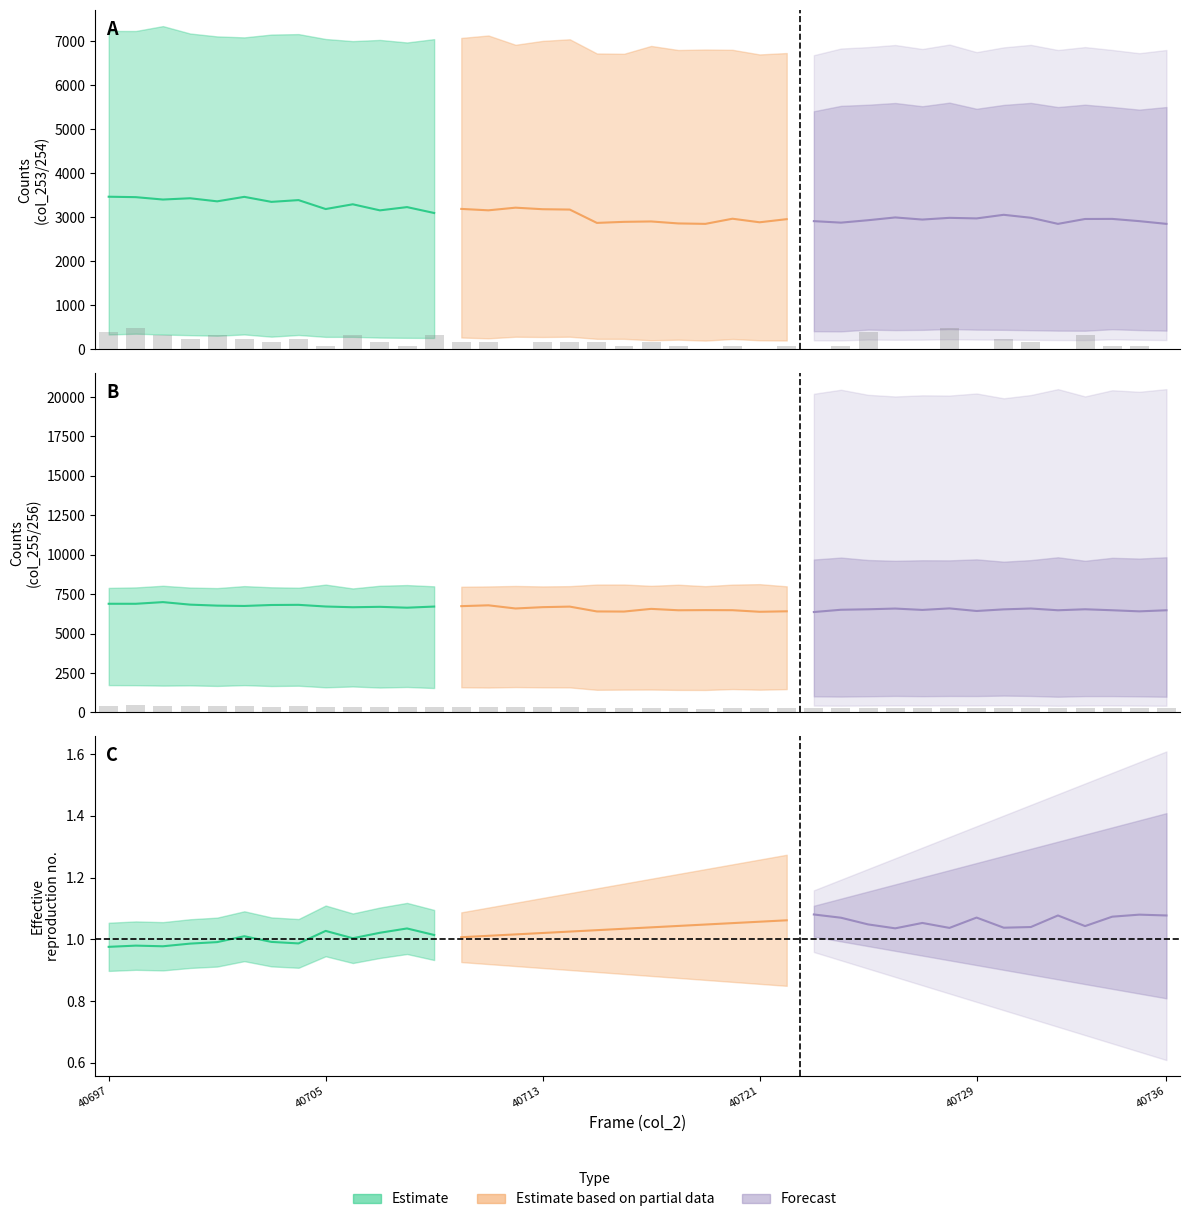

Does the chart contain any negative values?

No